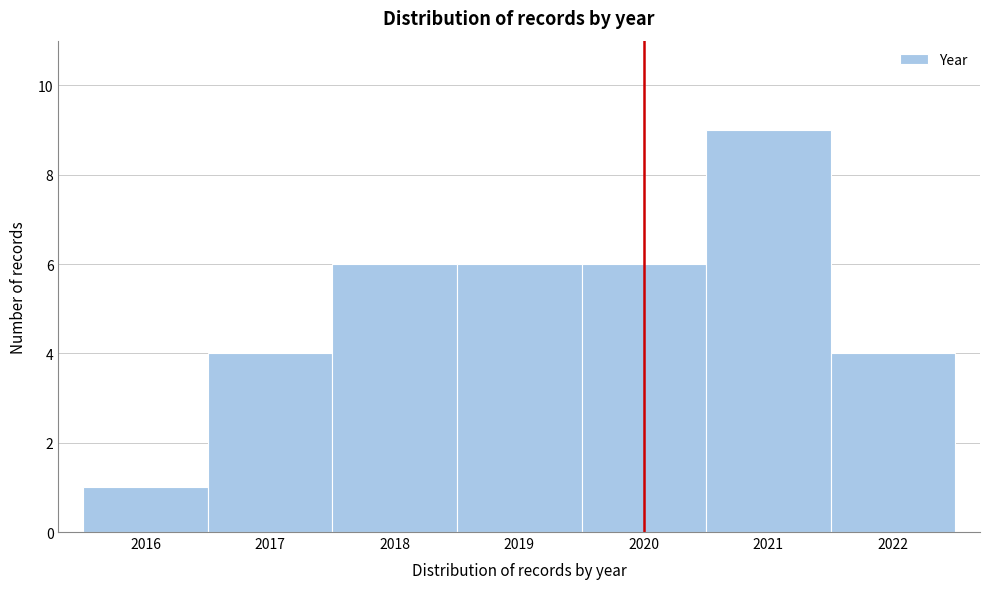

Which range on the x-axis has the tallest bar?

2020.5 to 2021.5